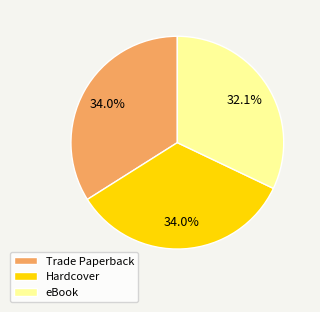

Is there a majority slice in this chart?

No